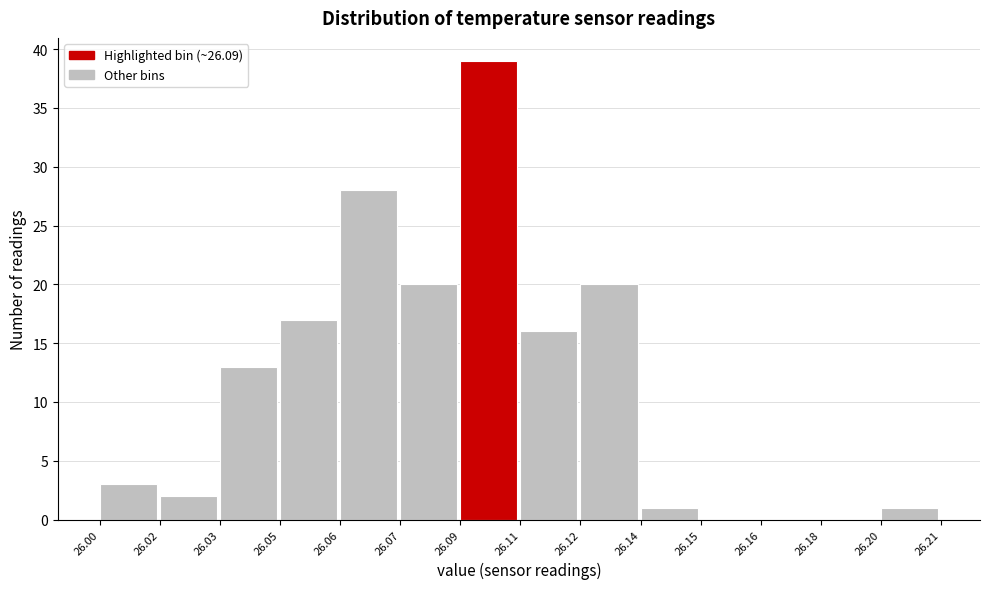

Reading right to left, what are all the values shown in this chart?

26.20=1	26.18=0	26.16=0	26.15=0	26.14=1	26.12=20	26.11=16	26.09=39	26.07=20	26.06=28	26.05=17	26.03=13	26.02=2	26.00=3